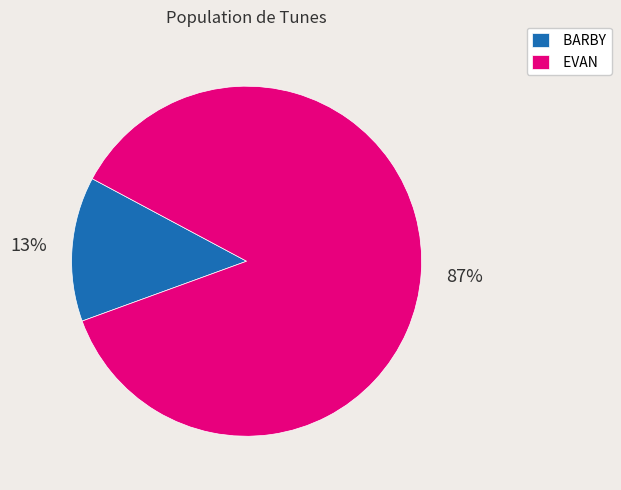

Is it true that EVAN is 87% of the pie?

True